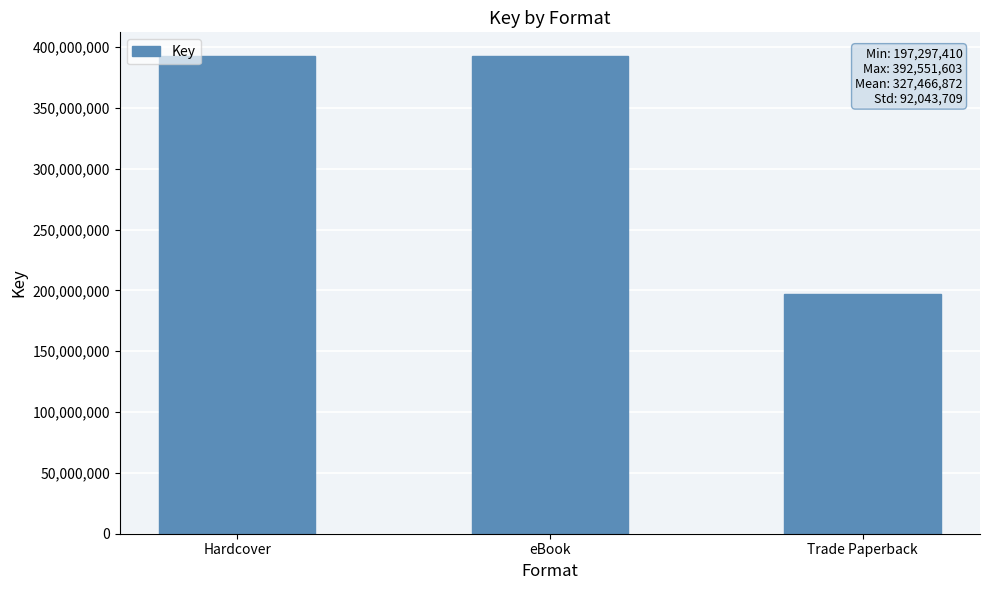

What is the difference between the maximum and minimum values?

195254193